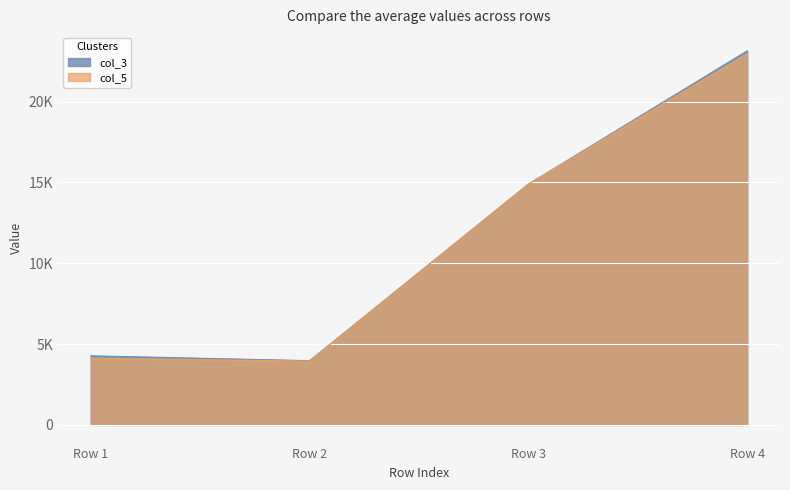

Between Row 1 and Row 4, which series saw the biggest shift?

col_3